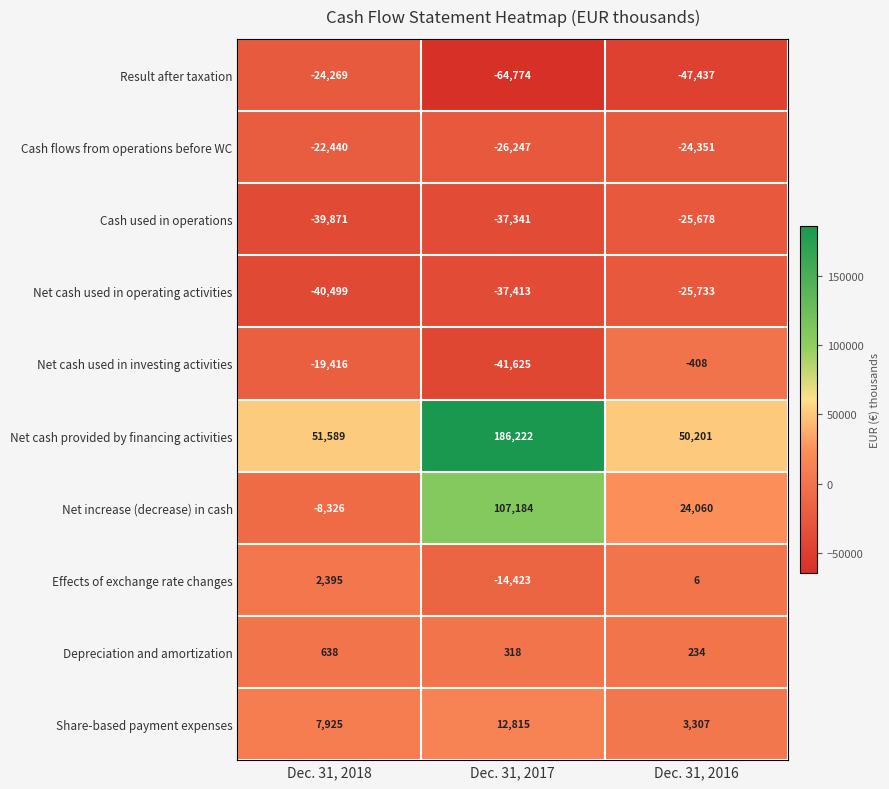

What is the difference between the maximum and minimum values in the Share-based payment expenses series?

9508